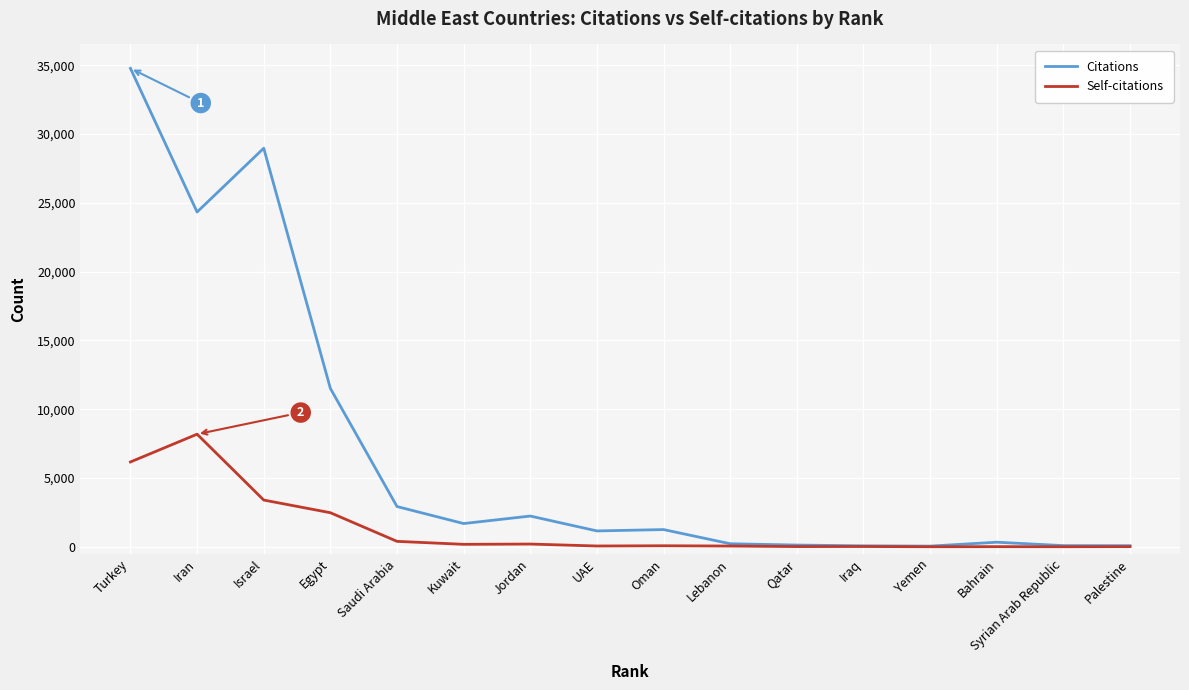

Reading left to right, list all the values displayed in this chart.

Citations: Palestine=79	Syrian Arab Republic=83	Bahrain=330	Yemen=46	Iraq=68	Qatar=123	Lebanon=219	Oman=1249	UAE=1150	Jordan=2232	Kuwait=1687	Saudi Arabia=2923	Egypt=11513	Israel=28970	Iran=24334	Turkey=34776
Self-citations: Palestine=10	Syrian Arab Republic=2	Bahrain=7	Yemen=1	Iraq=18	Qatar=13	Lebanon=52	Oman=72	UAE=55	Jordan=196	Kuwait=176	Saudi Arabia=392	Egypt=2474	Israel=3395	Iran=8183	Turkey=6164